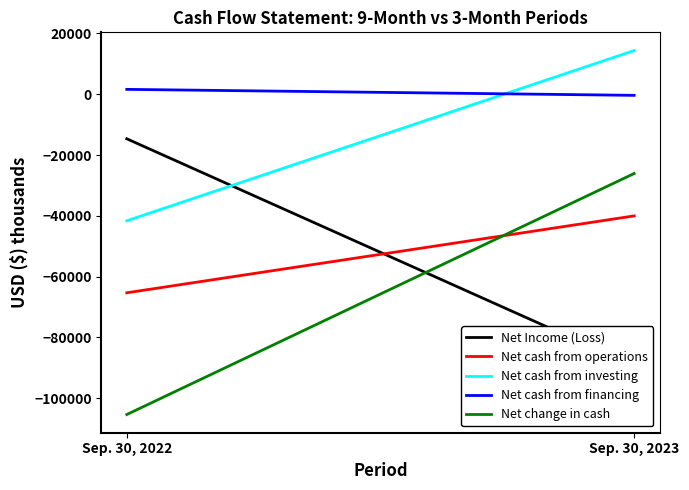

Is this an area chart (filled region under the line)?

No